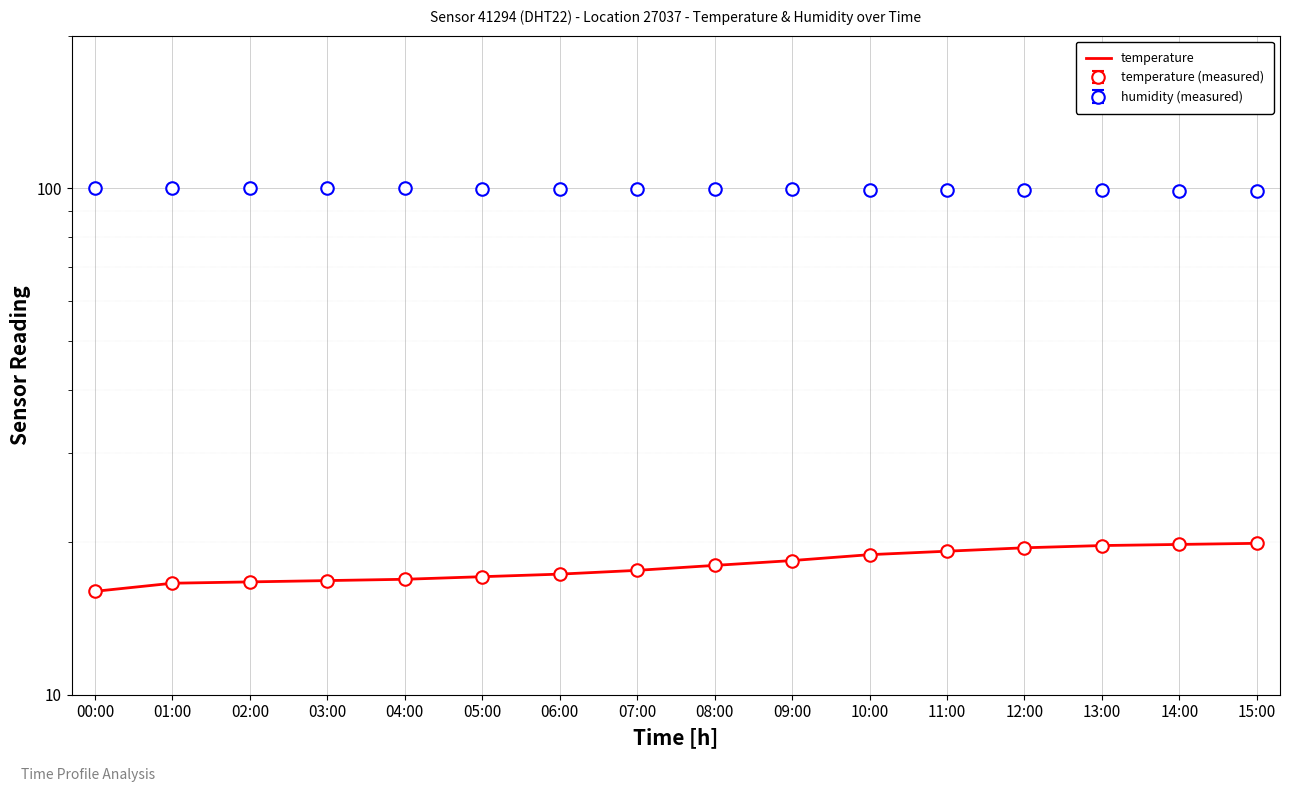

Reading right to left, extract all data points from this chart.

19.9	19.8	19.7	19.5	19.2	18.9	18.4	18.0	17.6	17.3	17.1	16.9	16.8	16.7	16.6	16.0